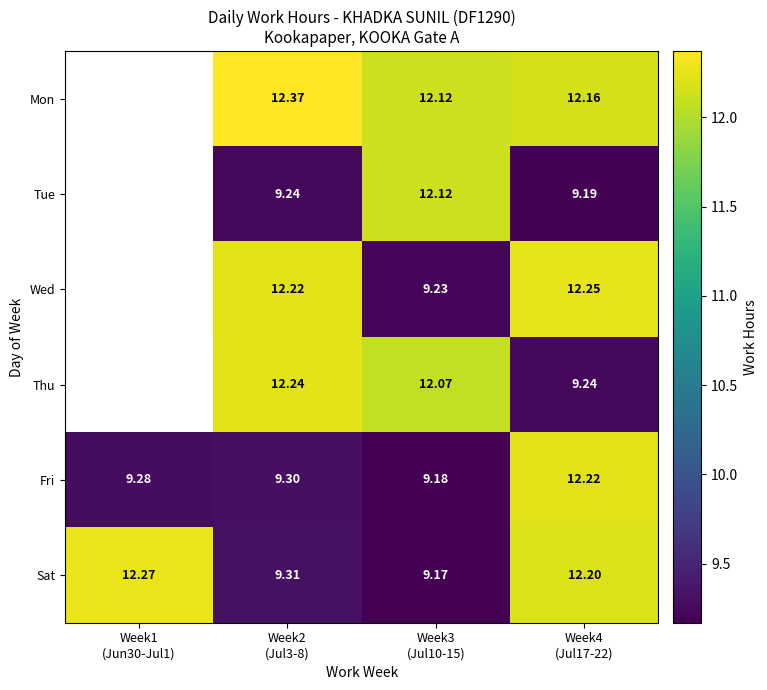

Between Week1
(Jun30-Jul1) and Week2
(Jul3-8), which is larger?

Week2
(Jul3-8)